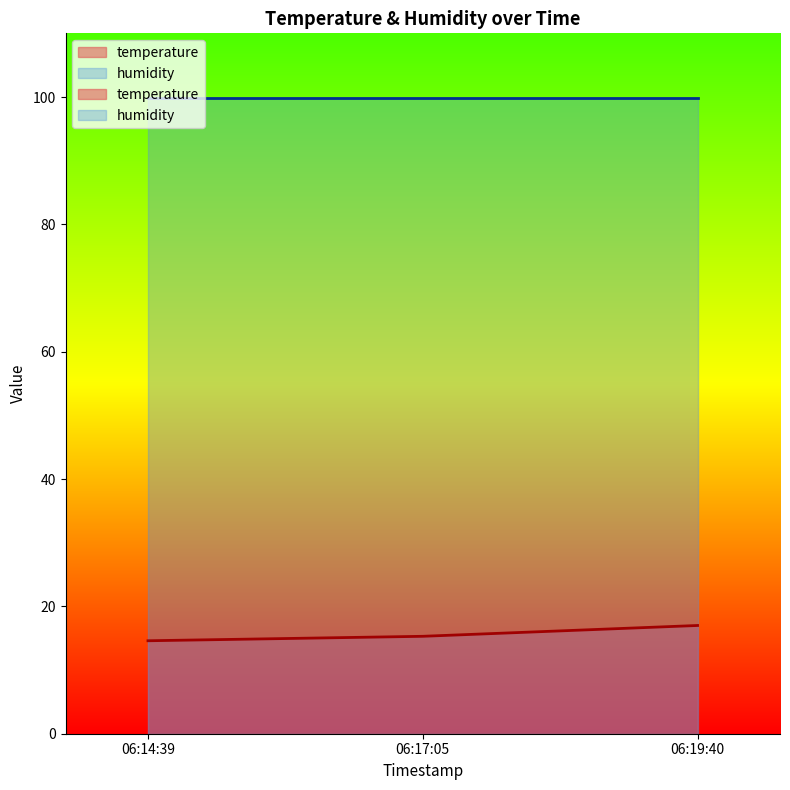

What is the change in value from 06:17:05 to 06:19:40?

+1.7